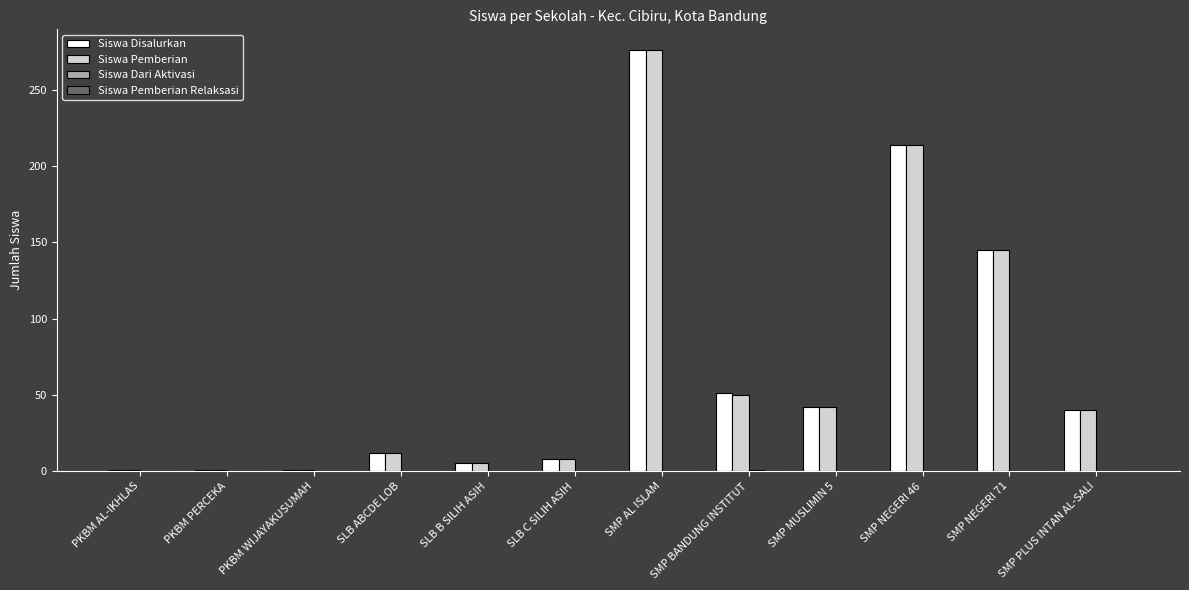

At which category is the sum across all series the highest?

SMP AL ISLAM